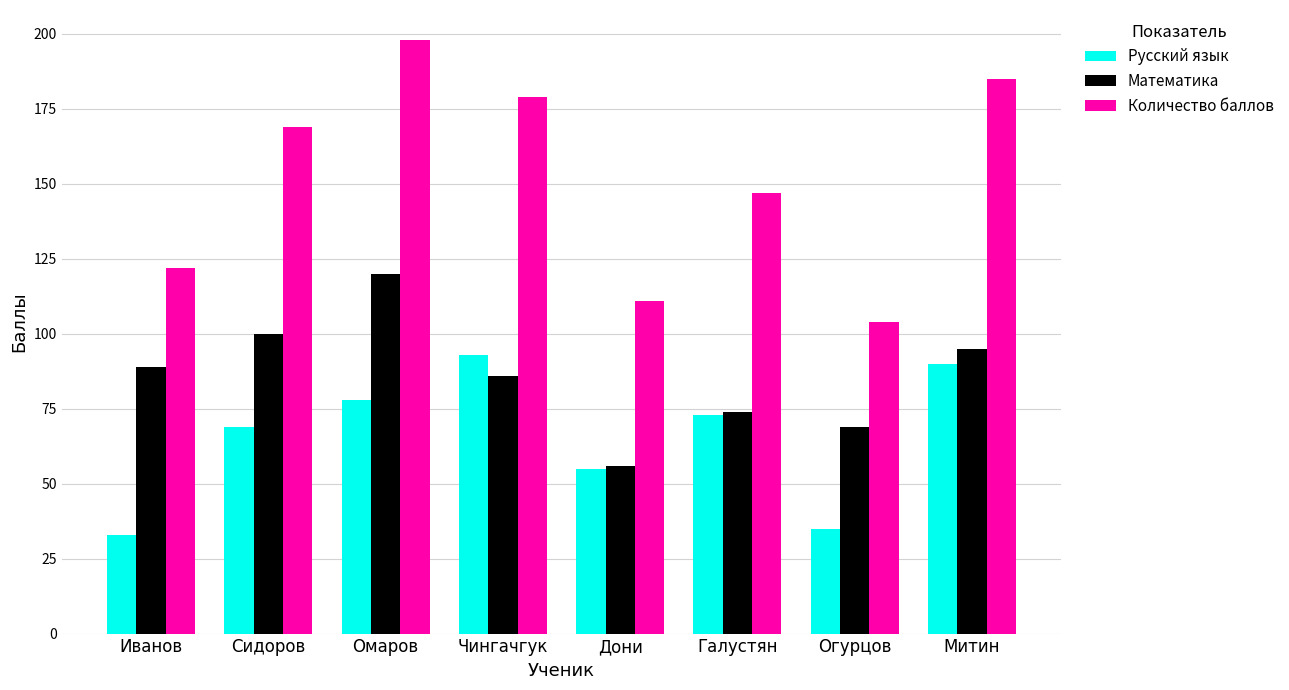

At how many categories does at least one series exceed 139?

5